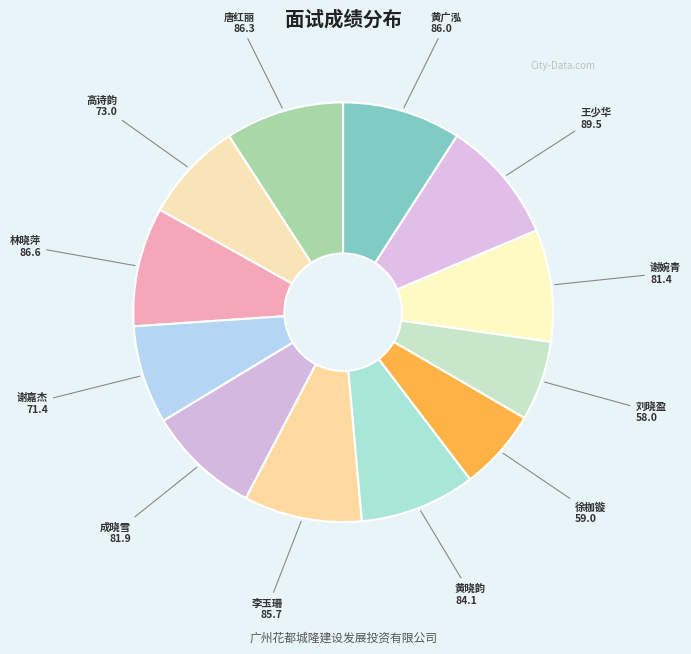

Is the sum of 徐枷镟 and 唐红丽 greater than half?

No